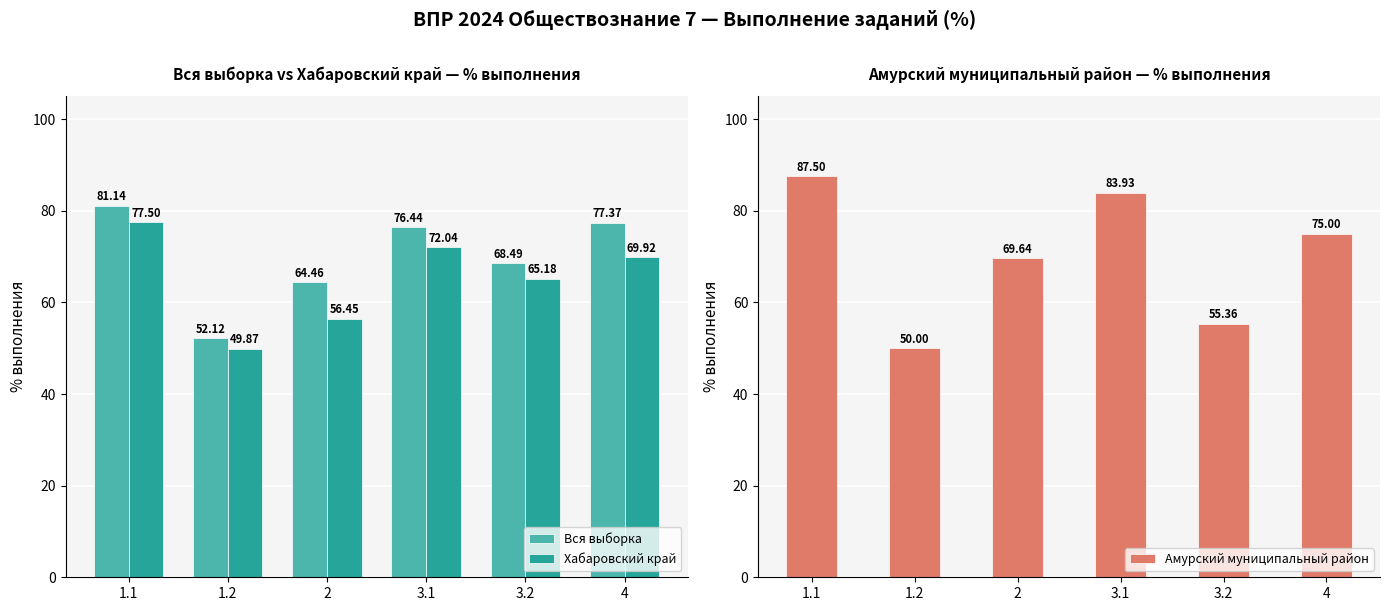

The value of Вся выборка at 3.1 is 76.4. True or false?

True